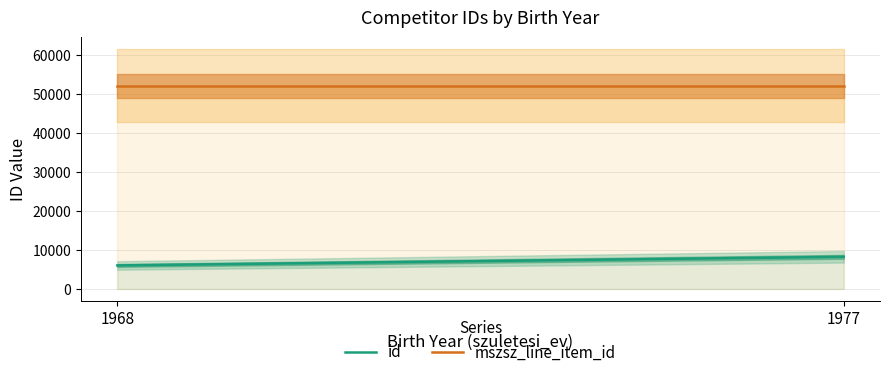

Where is id nearest to the value 7106?

1968